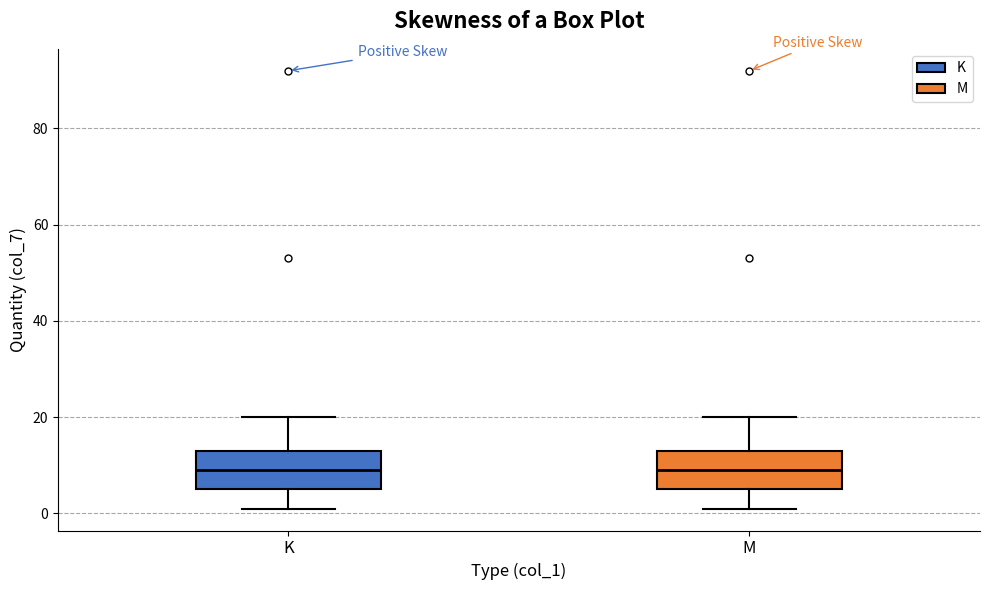

Reading left to right, read every box against the y-axis: the position of its median line, the range the box covers, and the ends of its whiskers. The values are not printed on the chart, so give them approximately, as read against the axis.

K: median 10, box 6 to 14, whiskers 2 to 20
M: median 10, box 6 to 14, whiskers 2 to 20